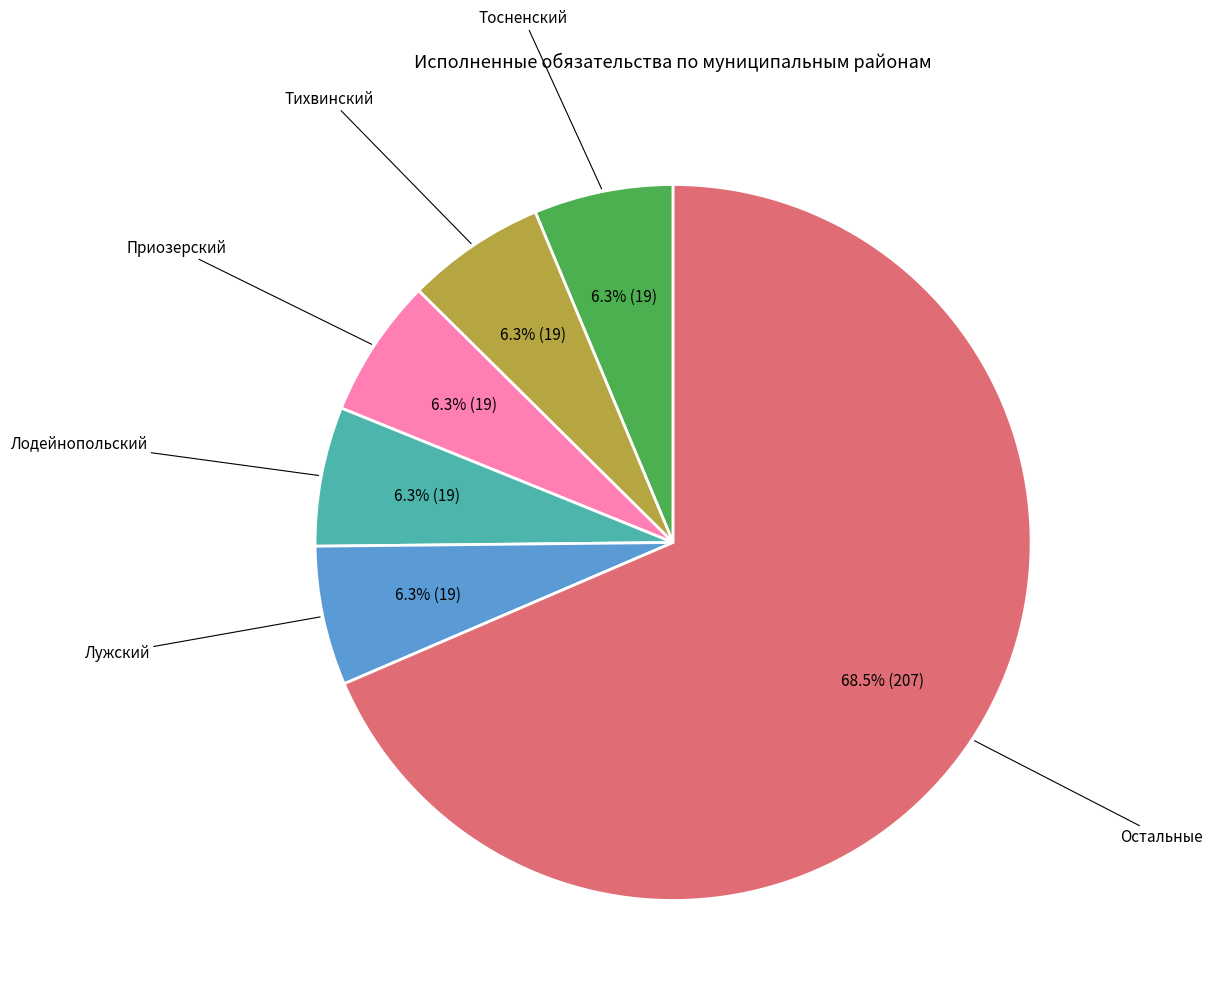

Does any single category account for the majority?

Yes